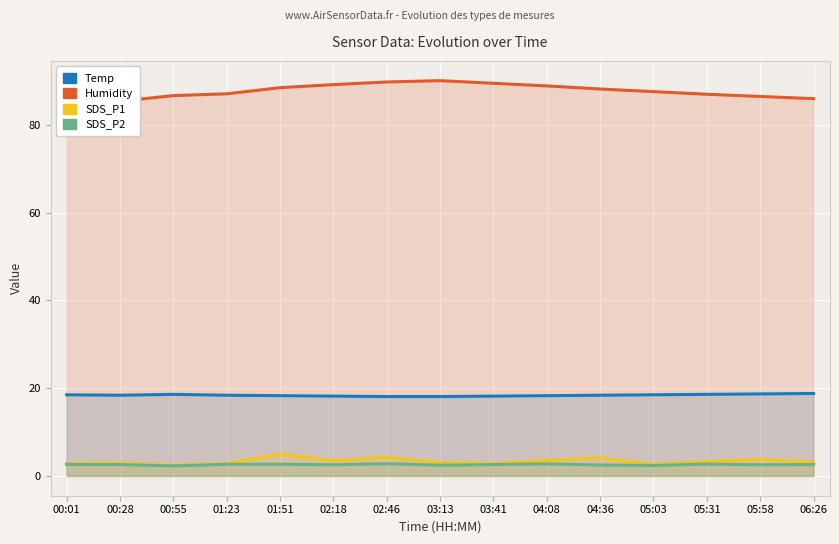

What is the maximum value for SDS_P1?

5.0